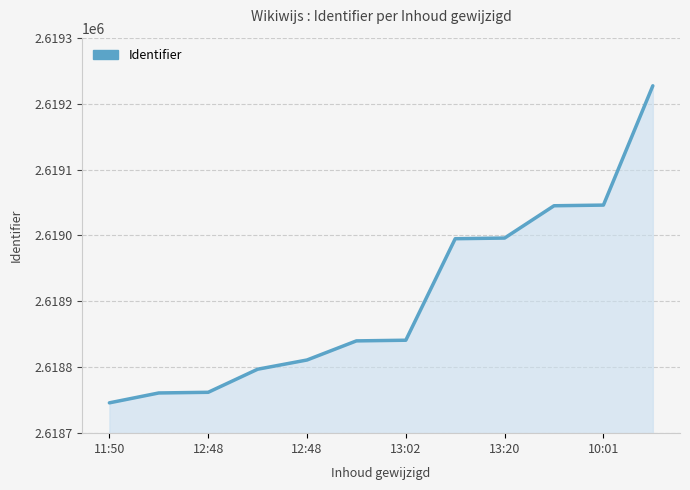

What is the average value?

2618906